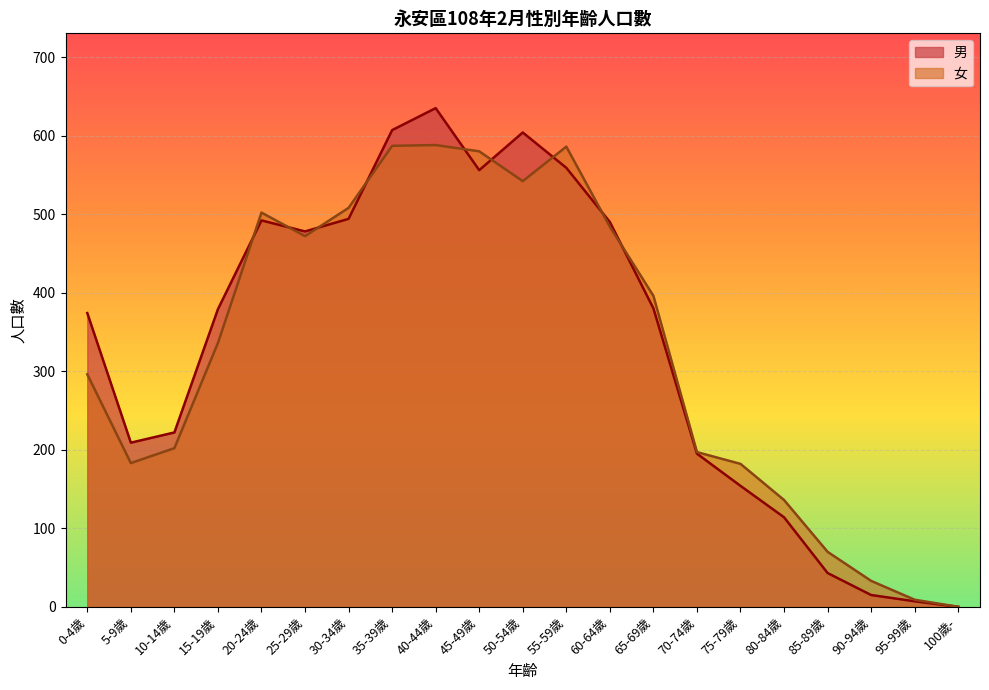

Is it true that 女 equals 178 at 30-34歲?

False